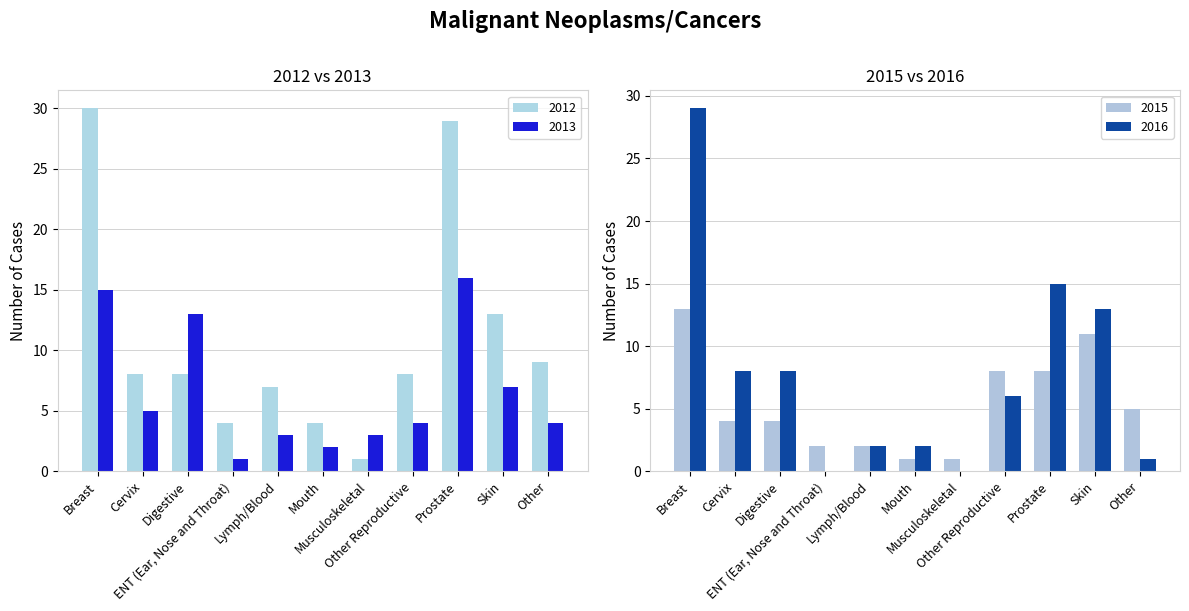

The 2015 series shows 4 at Cervix. True or false?

True